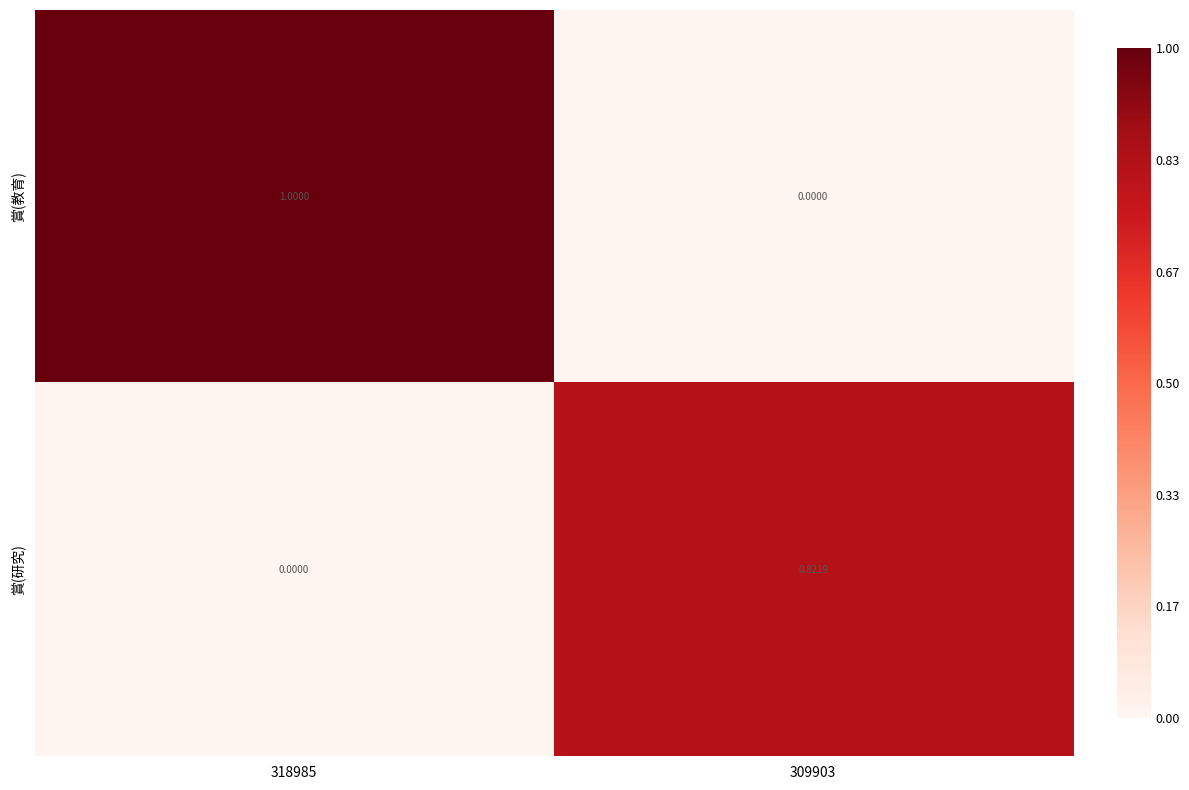

List the series in order of their peak value, lowest first.

賞(研究), 賞(教育)